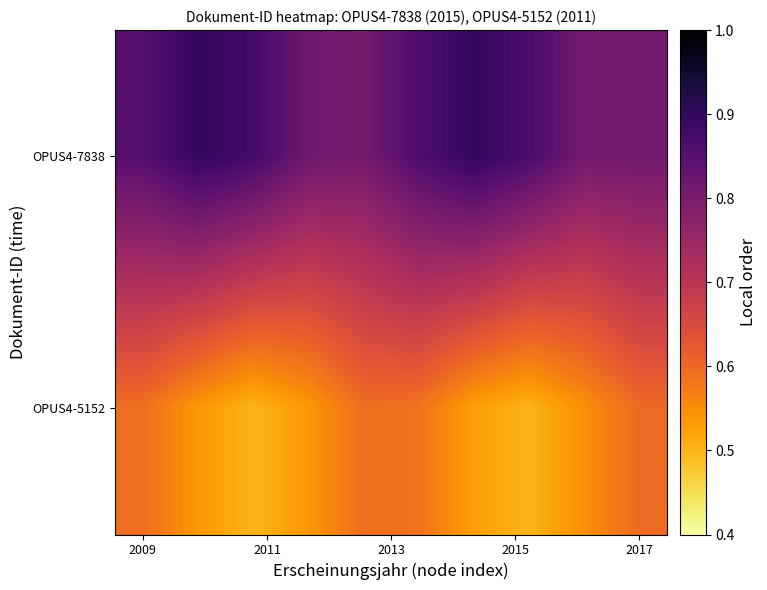

How many distinct data groups are displayed?

2